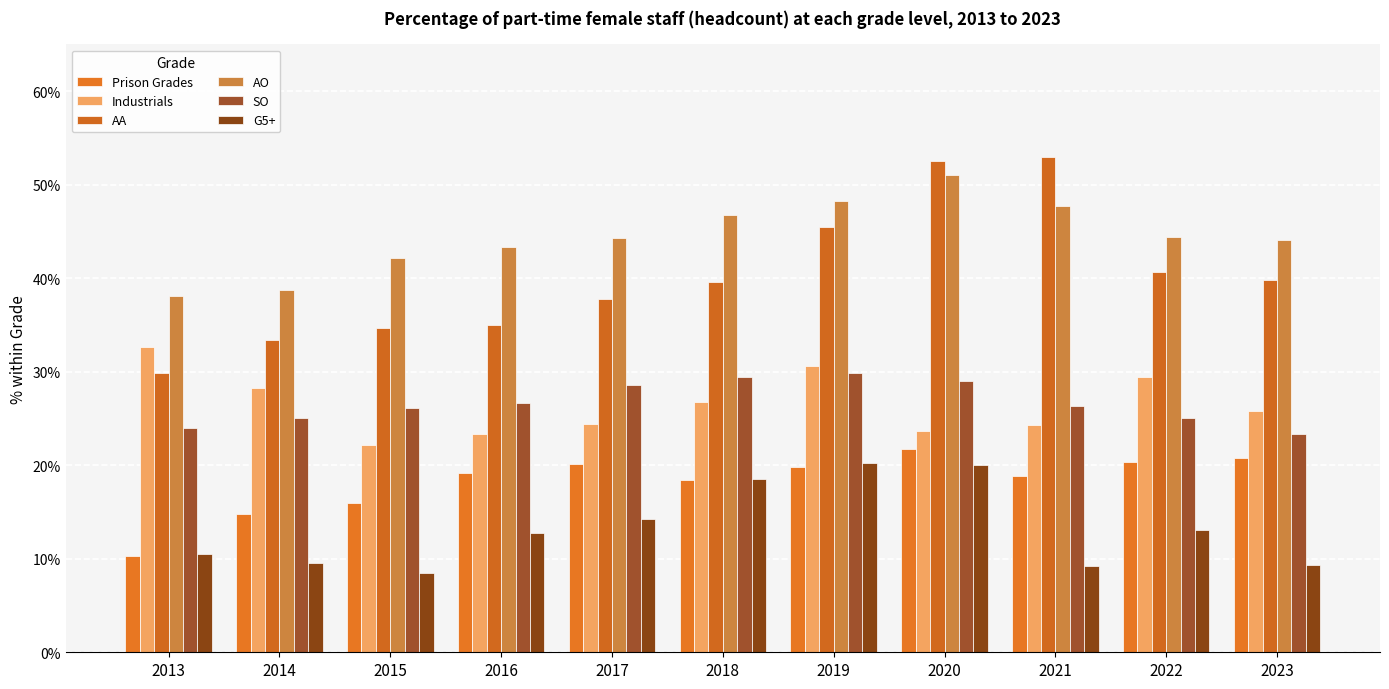

What is the approximate value of Prison Grades at 2020?

0.2